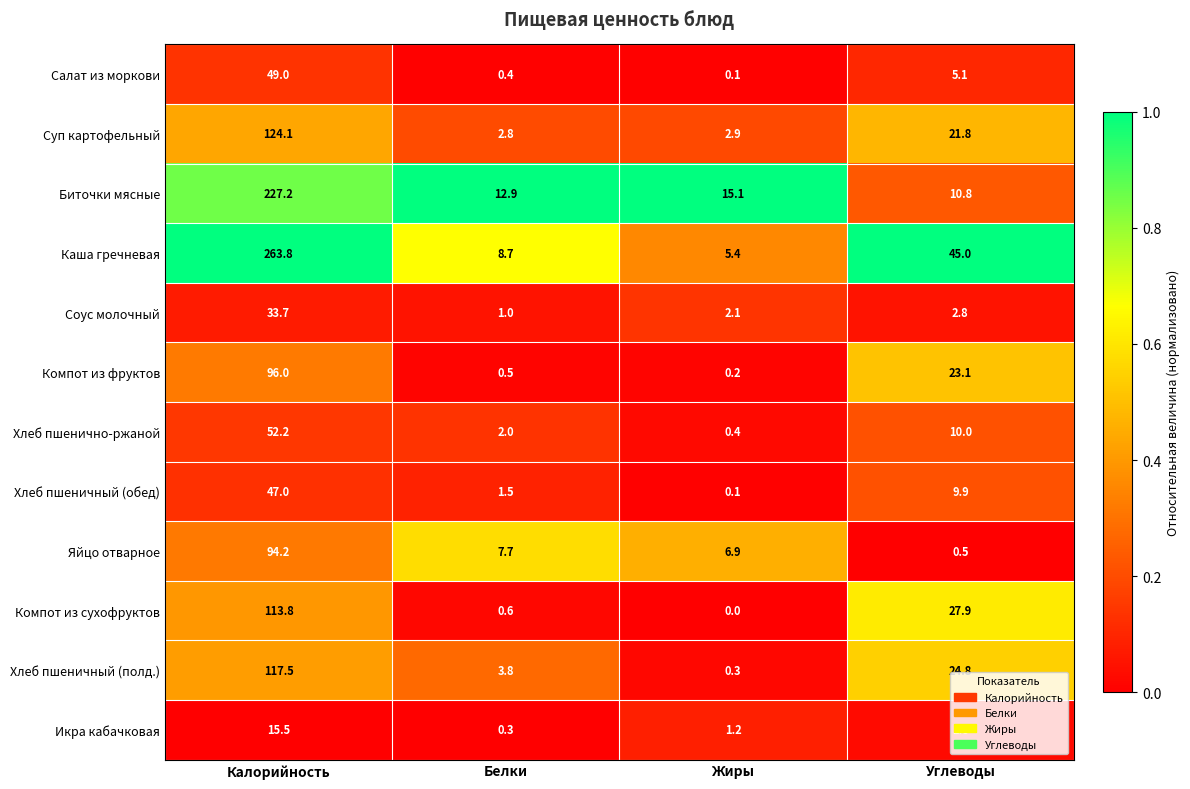

Rank the series by their maximum value, from highest to lowest.

Каша гречневая, Биточки мясные, Суп картофельный, Хлеб пшеничный (полд.), Компот из сухофруктов, Компот из фруктов, Яйцо отварное, Хлеб пшенично-ржаной, Салат из моркови, Хлеб пшеничный (обед), Соус молочный, Икра кабачковая